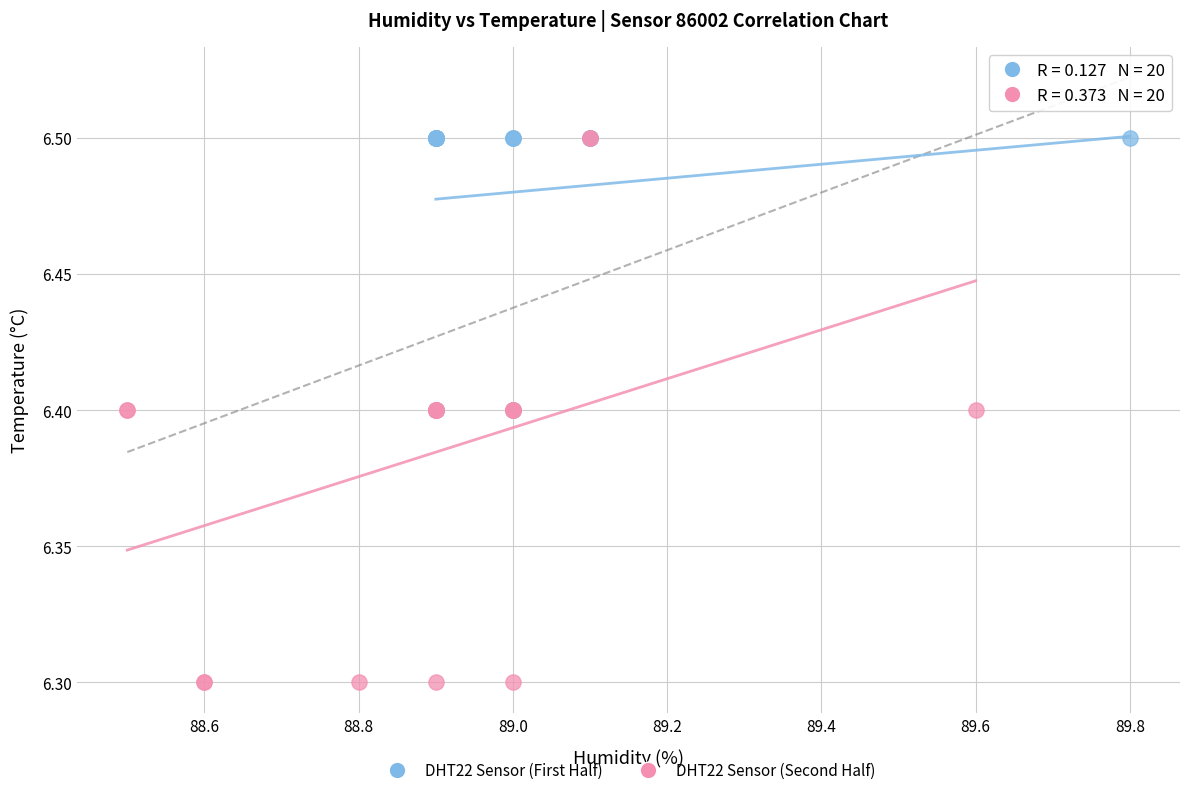

Which series has the widest spread of Y values?

DHT22 Sensor (Second Half)